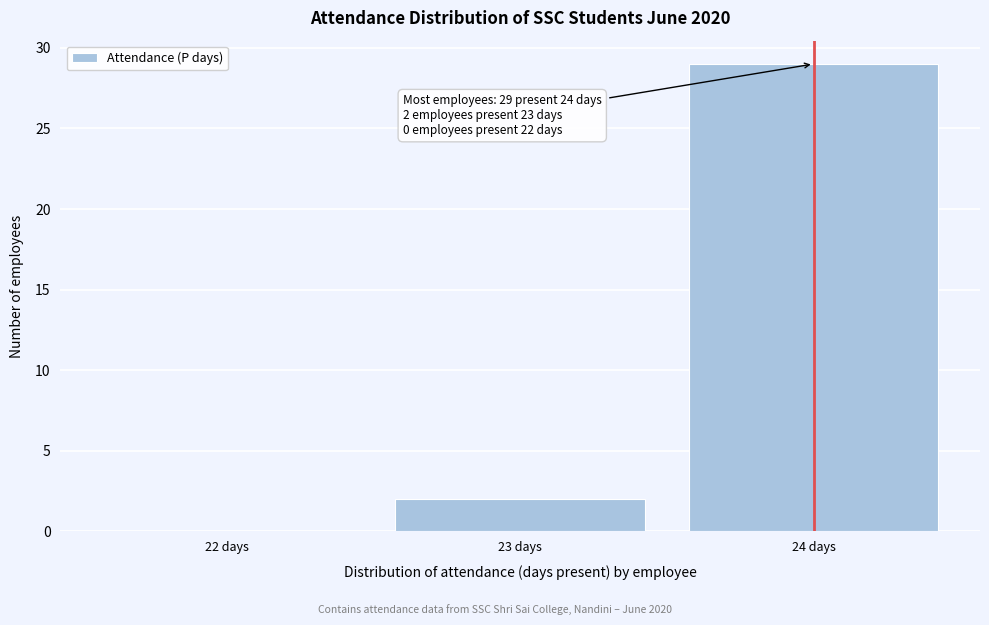

Over which range of the x-axis is the bar tallest?

23.5 to 24.5